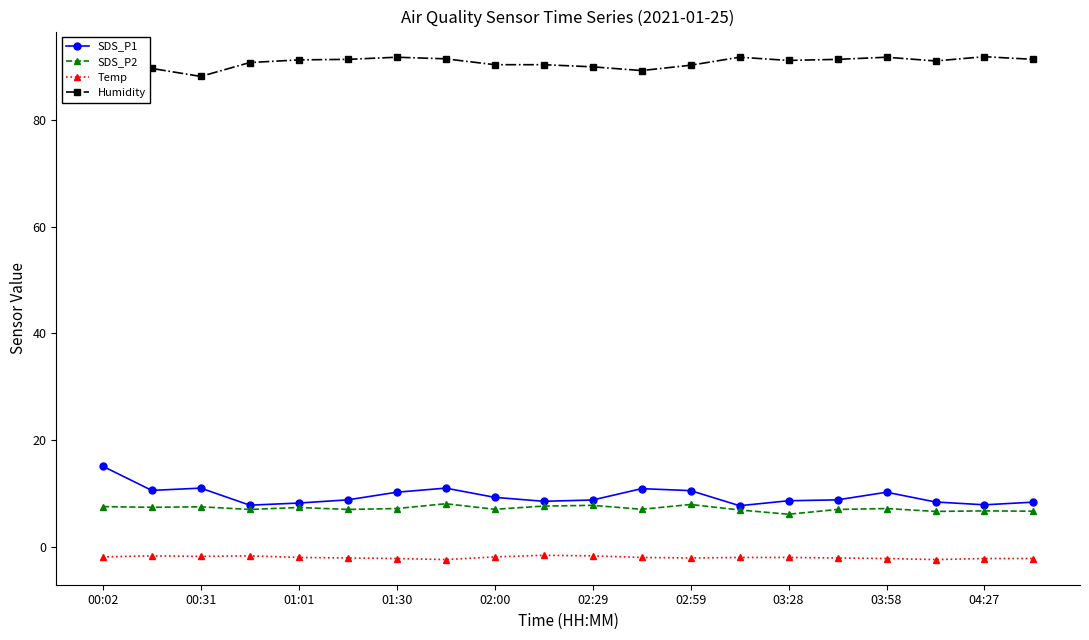

Which series has the largest total across all categories?

Humidity